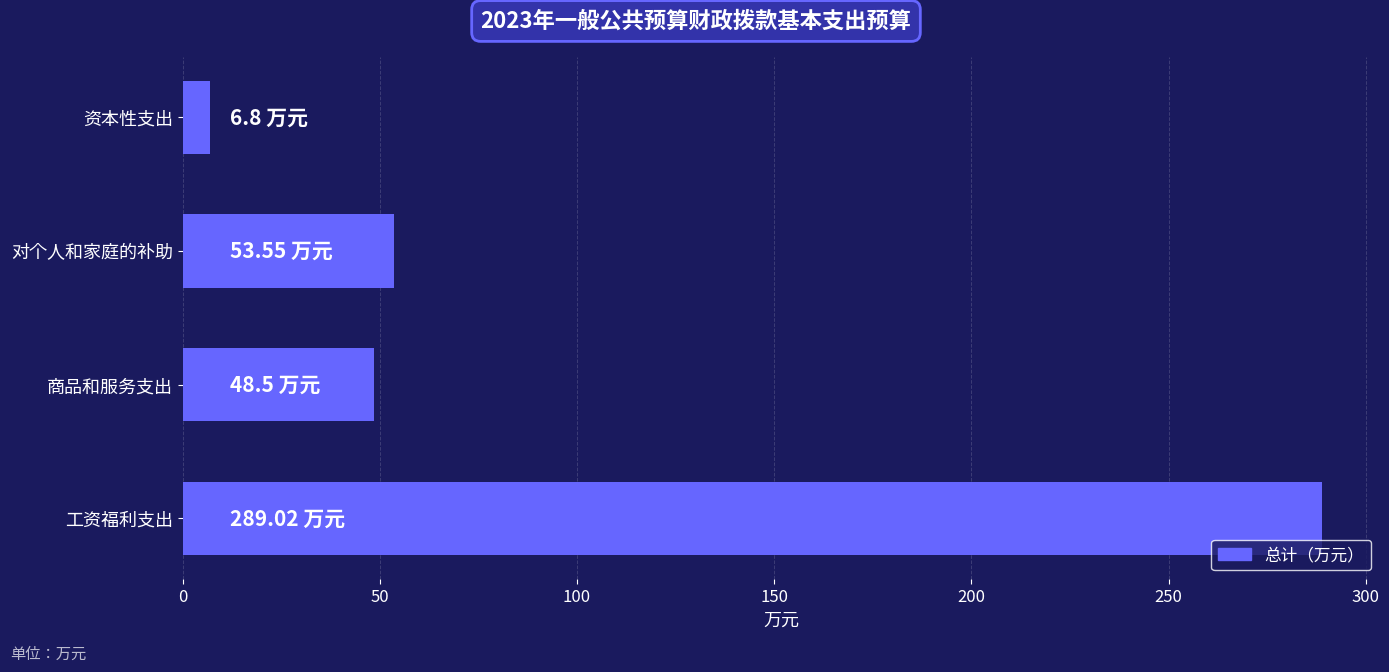

List the labels in order of value, largest first.

工资福利支出, 对个人和家庭的补助, 商品和服务支出, 资本性支出